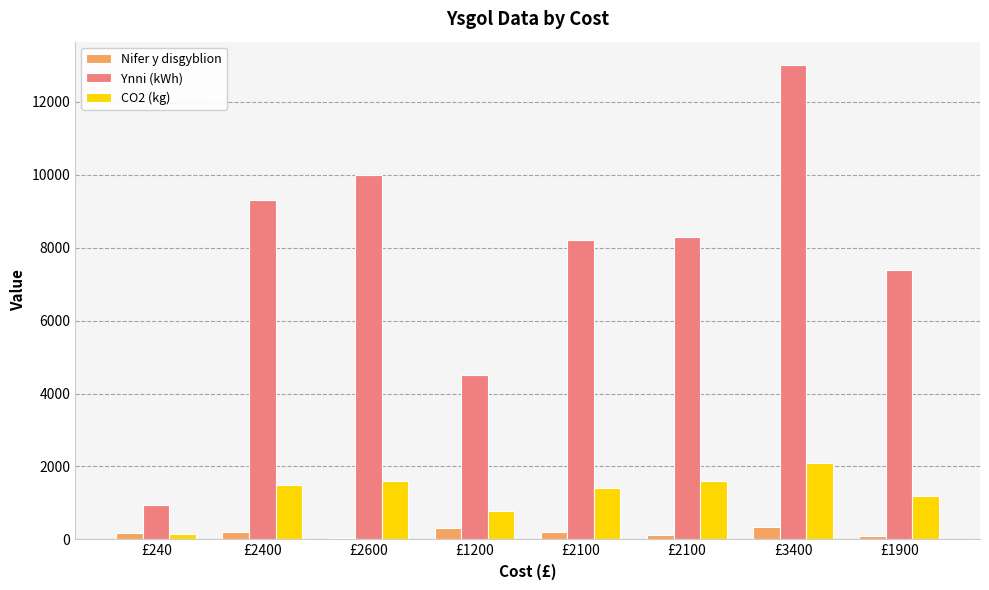

Count the number of data series in this chart.

3